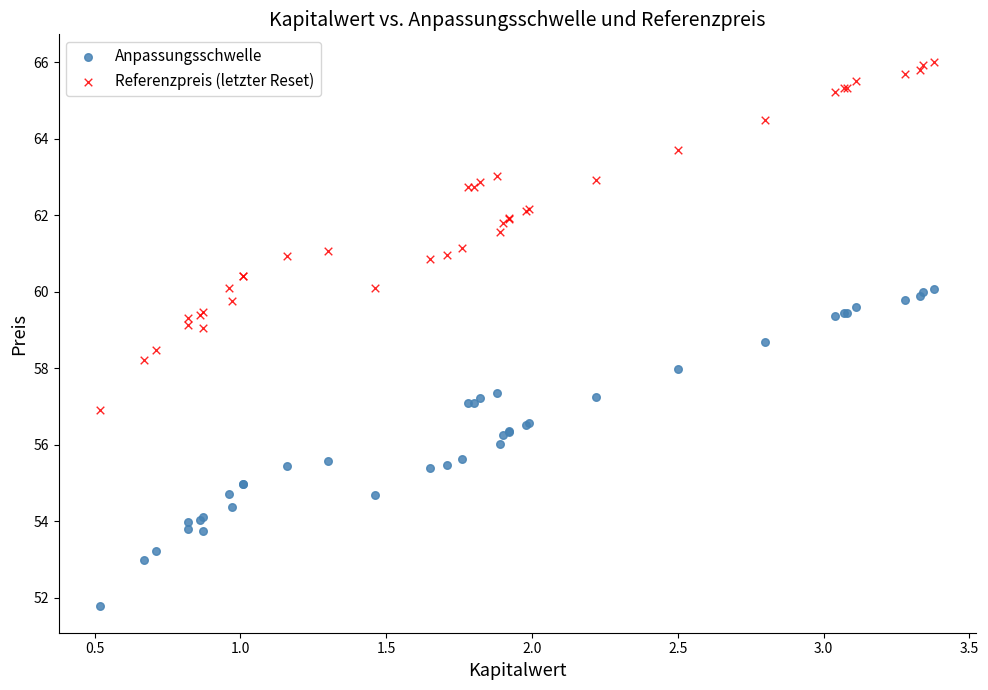

Which series reaches the minimum Y coordinate?

Anpassungsschwelle